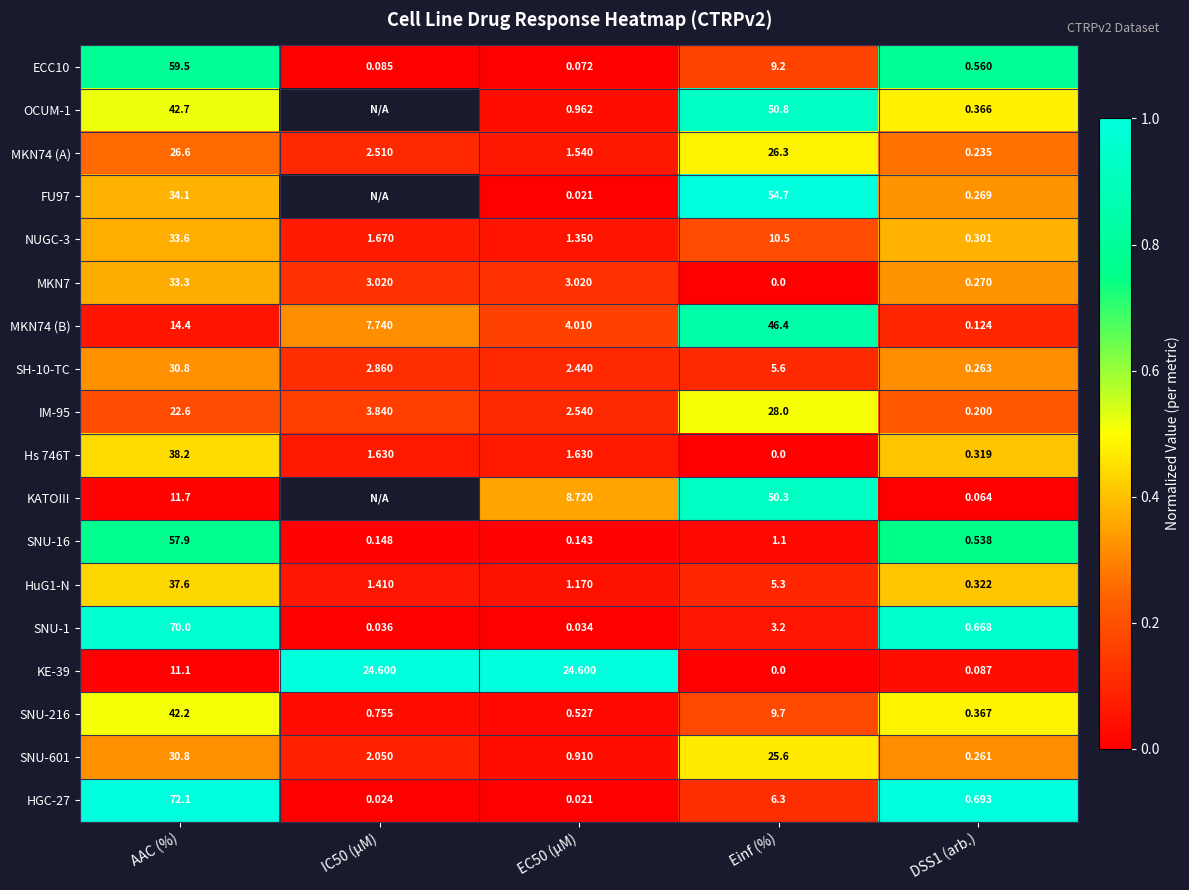

The value of HuG1-N at EC50 (µM) is 0.1. True or false?

False